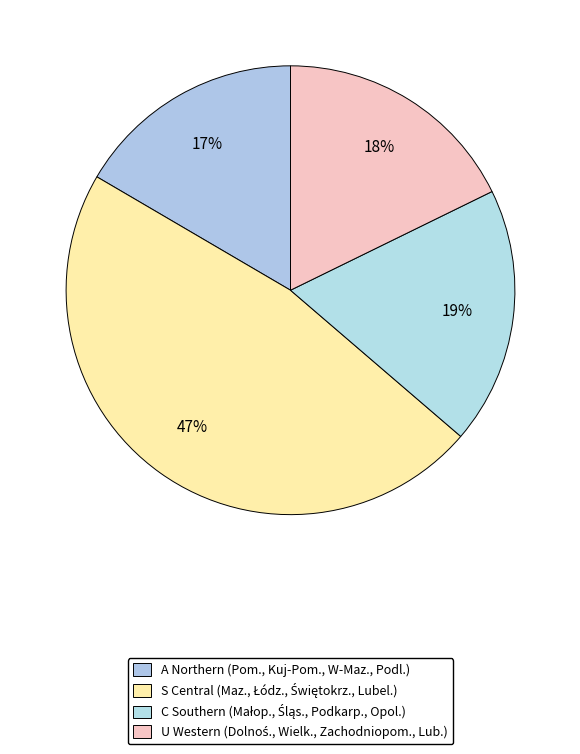

How many slices are in this pie chart?

4